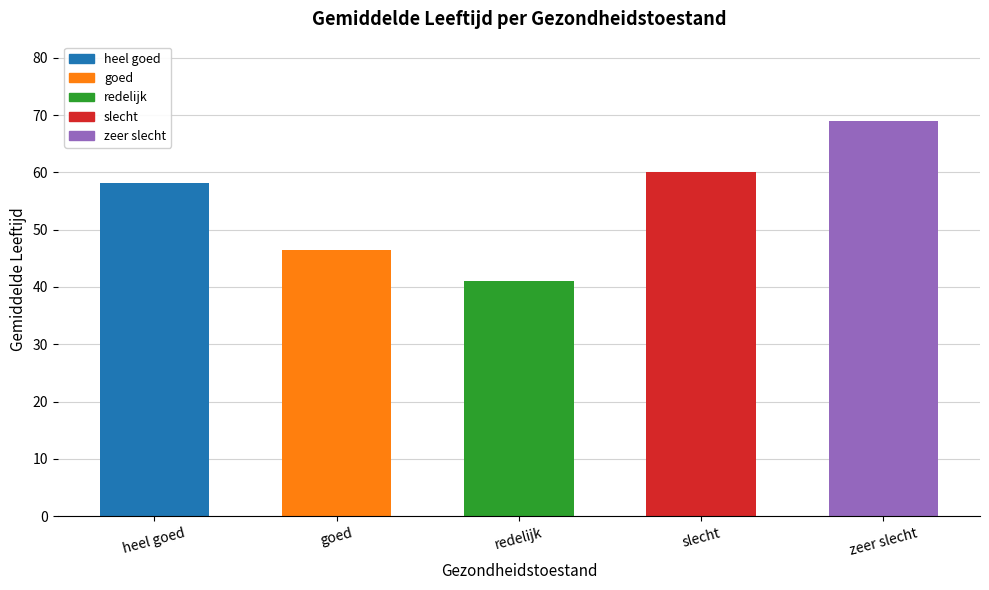

Approximately how many times larger is the value at slecht compared to goed?

1.3